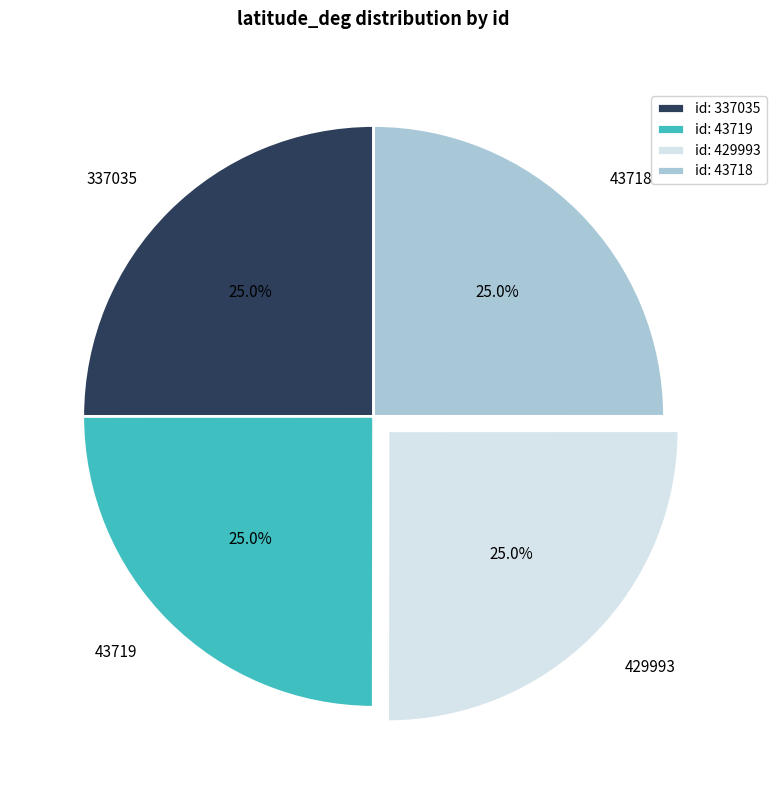

Does any single category account for the majority?

No